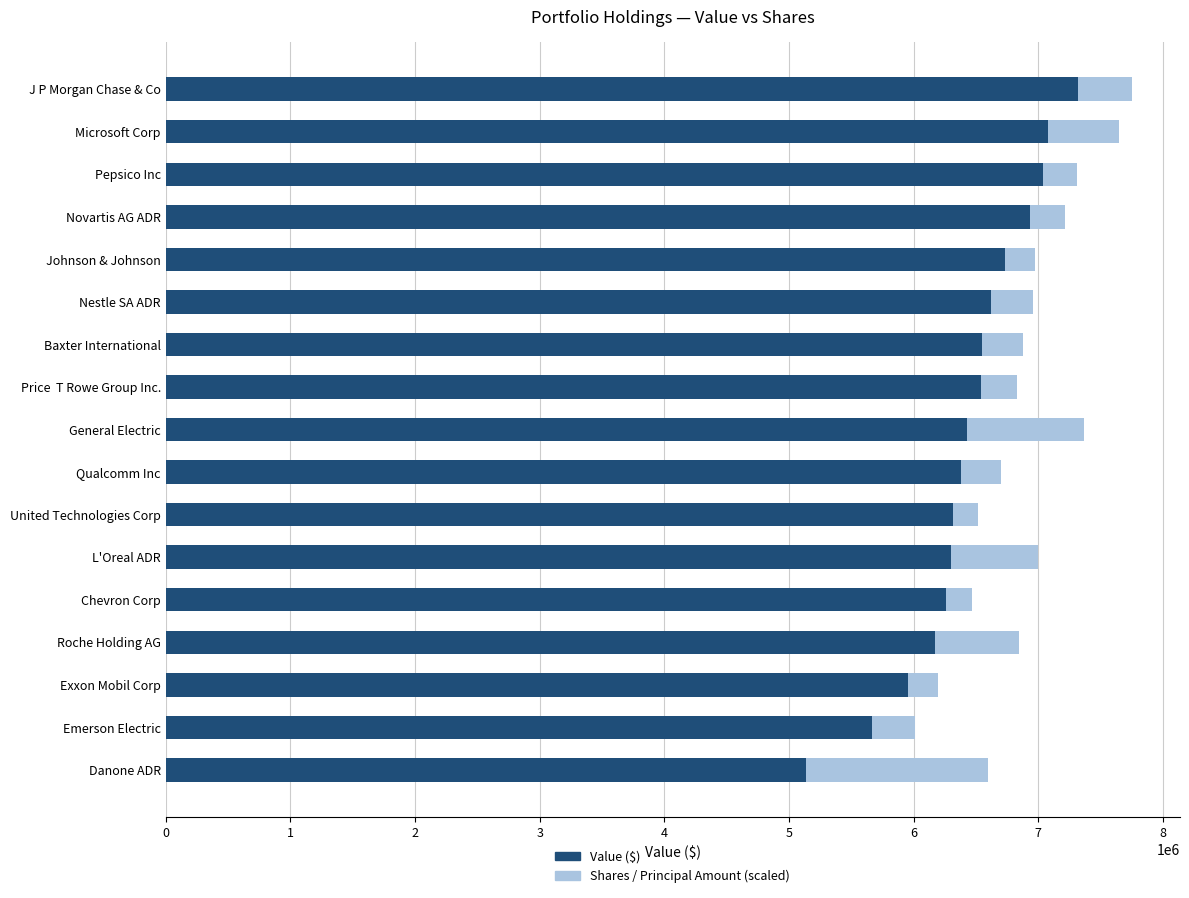

What is the approximate value of Value ($) at Novartis AG ADR?

6934000.0